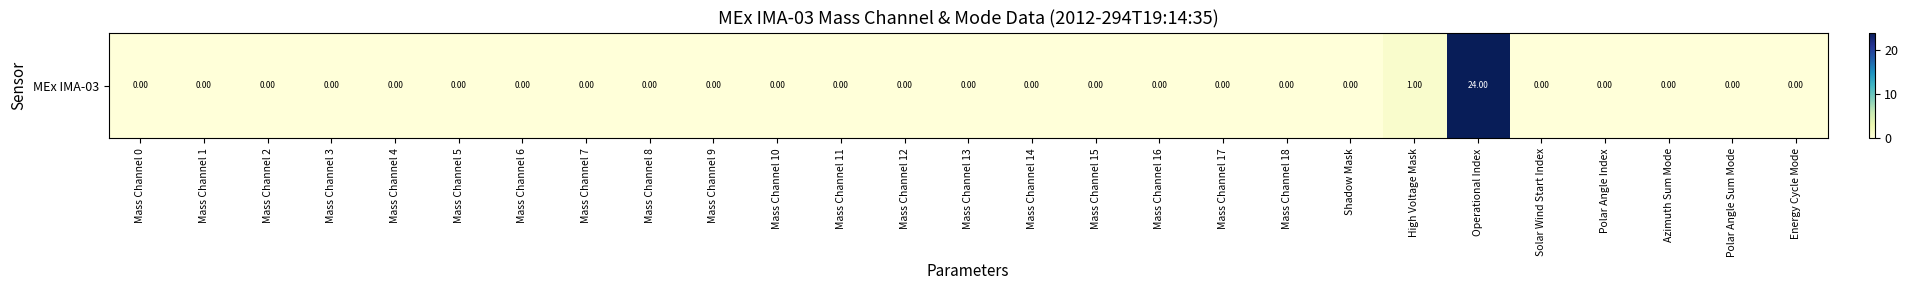

Reading left to right, extract all data points from this chart.

Mass Channel 0=0	Mass Channel 1=0	Mass Channel 2=0	Mass Channel 3=0	Mass Channel 4=0	Mass Channel 5=0	Mass Channel 6=0	Mass Channel 7=0	Mass Channel 8=0	Mass Channel 9=0	Mass Channel 10=0	Mass Channel 11=0	Mass Channel 12=0	Mass Channel 13=0	Mass Channel 14=0	Mass Channel 15=0	Mass Channel 16=0	Mass Channel 17=0	Mass Channel 18=0	Shadow Mask=0	High Voltage Mask=1	Operational Index=24	Solar Wind Start Index=0	Polar Angle Index=0	Azimuth Sum Mode=0	Polar Angle Sum Mode=0	Energy Cycle Mode=0